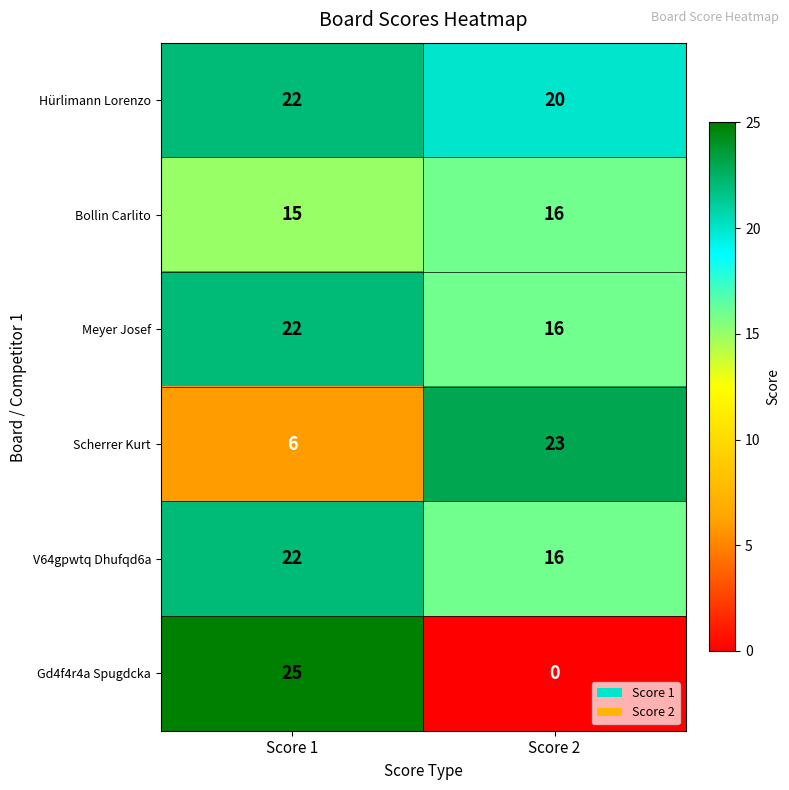

What is the average value of the Bollin Carlito series?

16